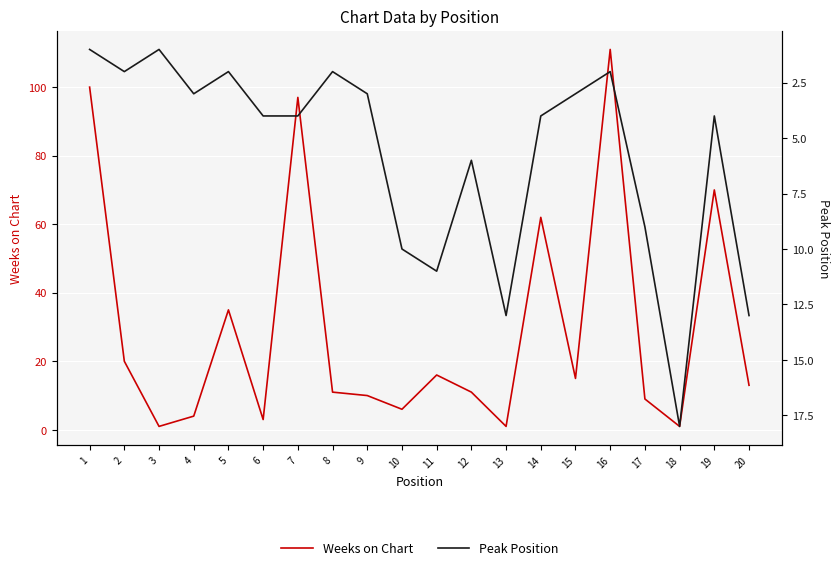

Which series has the largest total across all categories?

Weeks on Chart